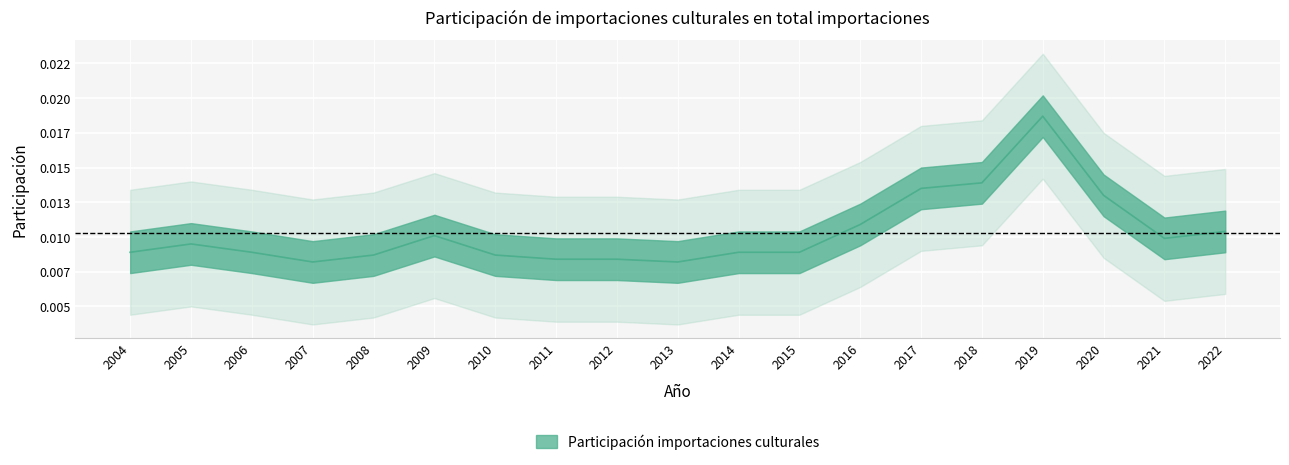

Rank the categories by value from lowest to highest.

2007, 2013, 2011, 2012, 2008, 2010, 2004, 2006, 2014, 2015, 2005, 2021, 2009, 2022, 2016, 2020, 2017, 2018, 2019